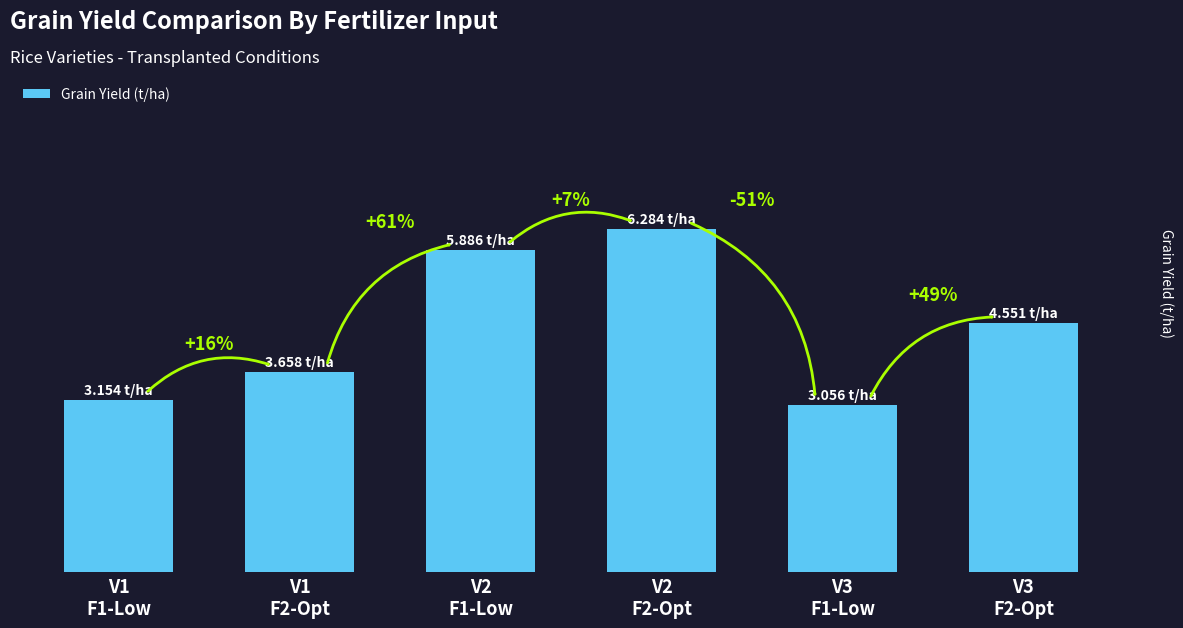

Between V2
F1-Low and V1
F1-Low, which is larger?

V2
F1-Low